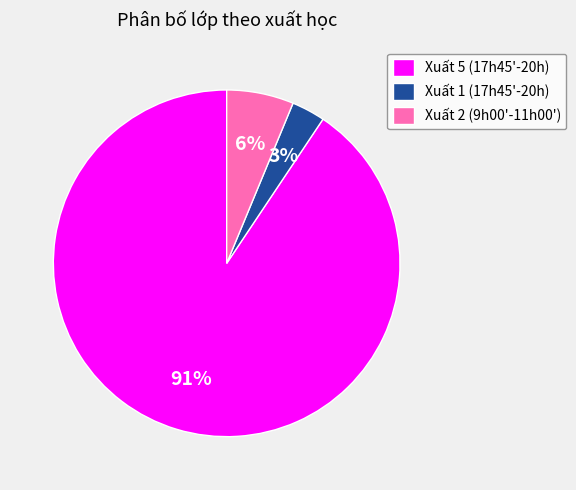

Between Xuất 2 (9h00'-11h00') and Xuất 5 (17h45'-20h), which is larger?

Xuất 5 (17h45'-20h)